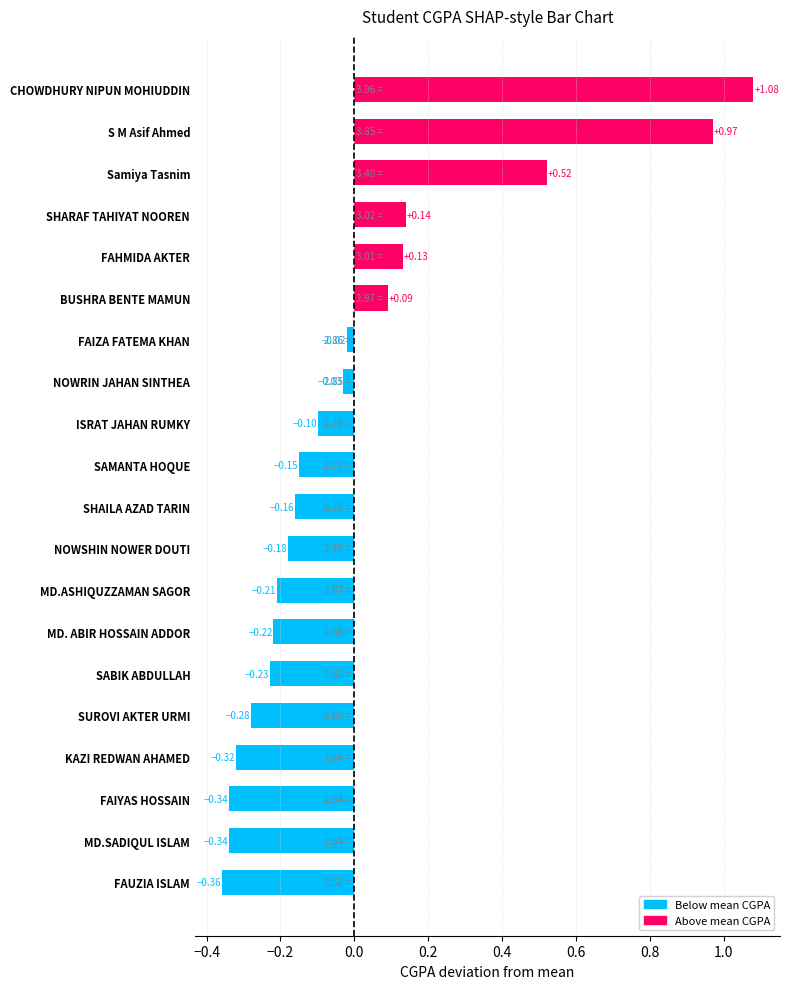

At which category does the chart reach its peak across all series?

CHOWDHURY NIPUN MOHIUDDIN